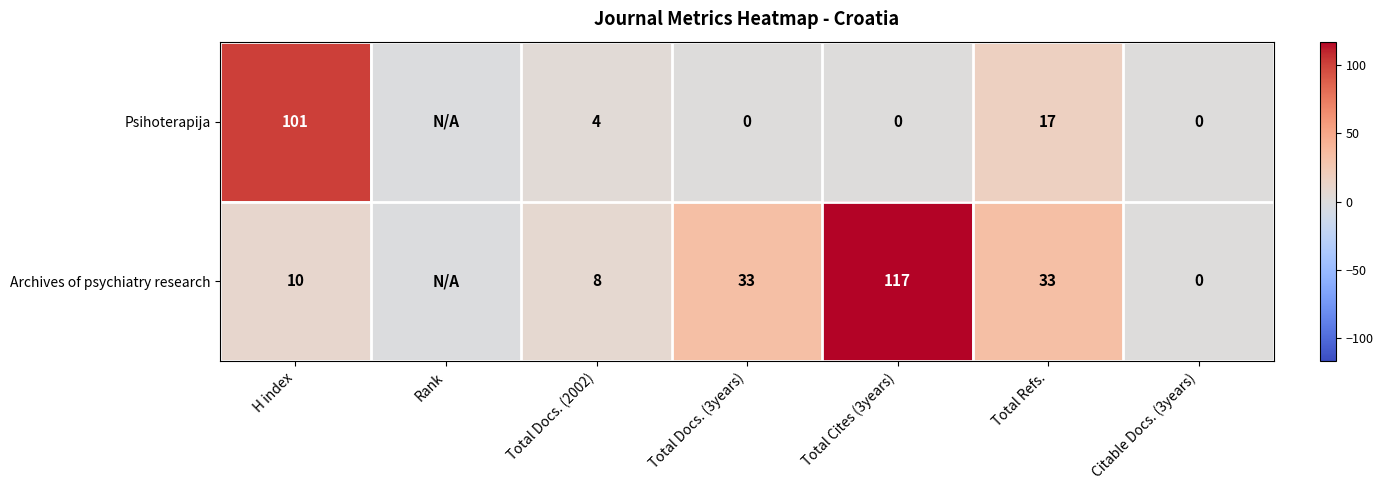

The value of Psihoterapija at Total Refs. is 17. True or false?

True